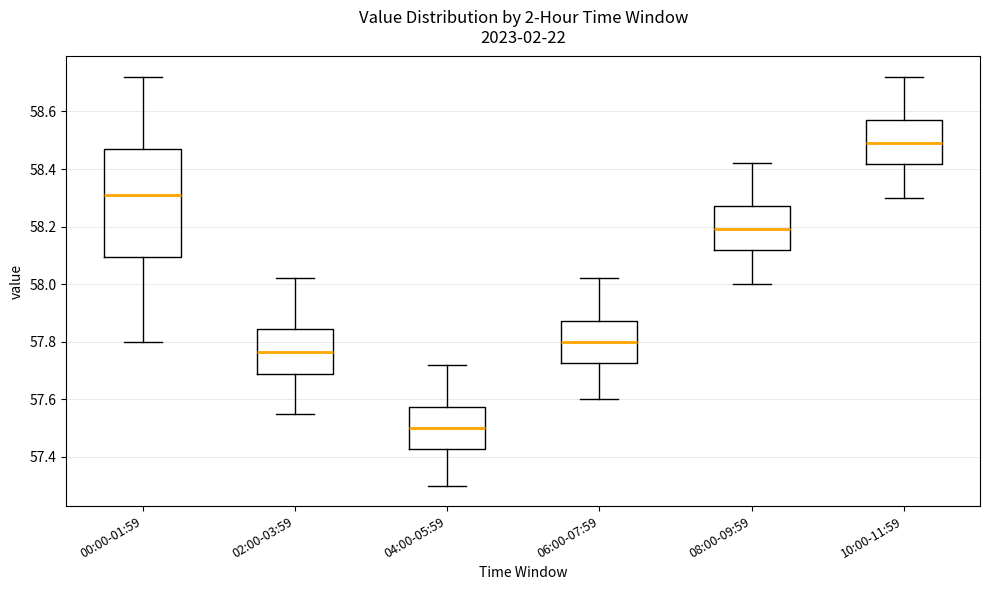

Reading left to right, read every box against the y-axis: the position of its median line, the range the box covers, and the ends of its whiskers. The values are not printed on the chart, so give them approximately, as read against the axis.

00:00-01:59: median 58.32, box 58.10 to 58.48, whiskers 57.80 to 58.72
02:00-03:59: median 57.76, box 57.68 to 57.84, whiskers 57.56 to 58.02
04:00-05:59: median 57.50, box 57.42 to 57.58, whiskers 57.30 to 57.72
06:00-07:59: median 57.80, box 57.72 to 57.88, whiskers 57.60 to 58.02
08:00-09:59: median 58.20, box 58.12 to 58.28, whiskers 58.00 to 58.42
10:00-11:59: median 58.50, box 58.42 to 58.58, whiskers 58.30 to 58.72